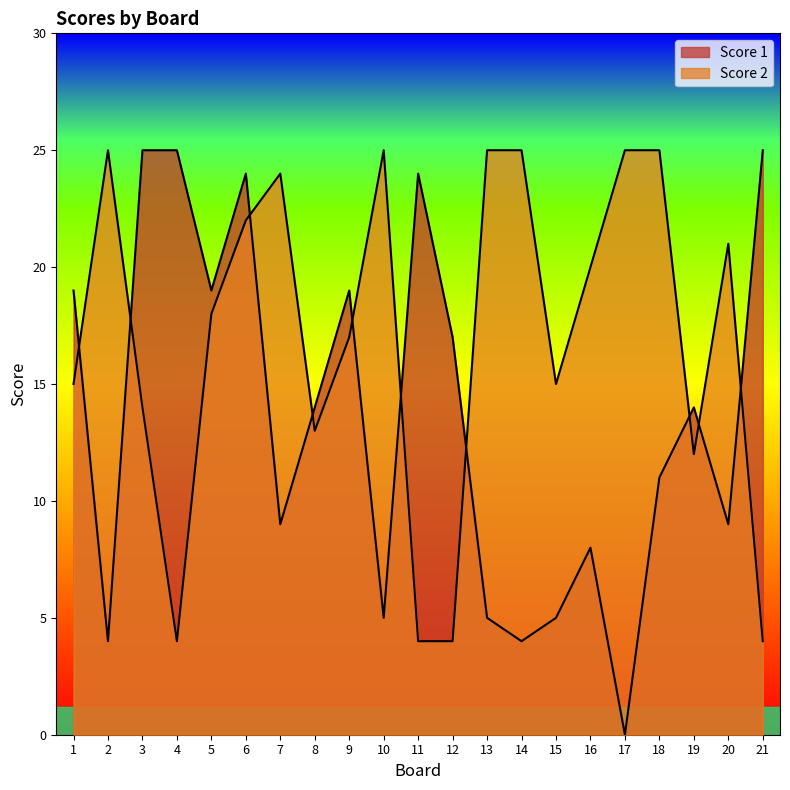

Which has a higher value, 4 or 20?

20